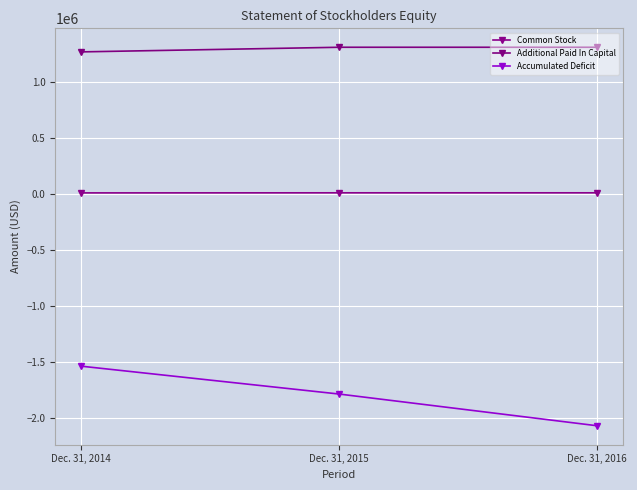

Is it true that Additional Paid In Capital equals 1837727 at Dec. 31, 2016?

False